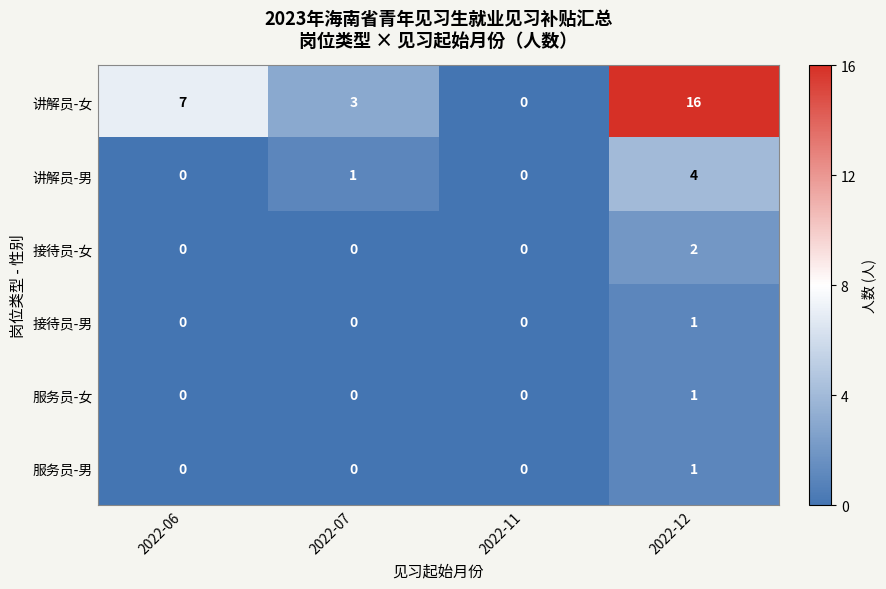

What is the sum of all 讲解员-男 values?

5